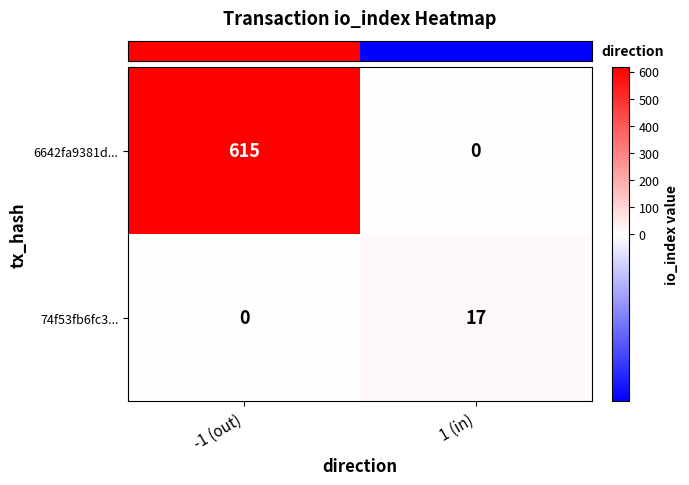

Which series has the widest spread of values?

6642fa9381d...